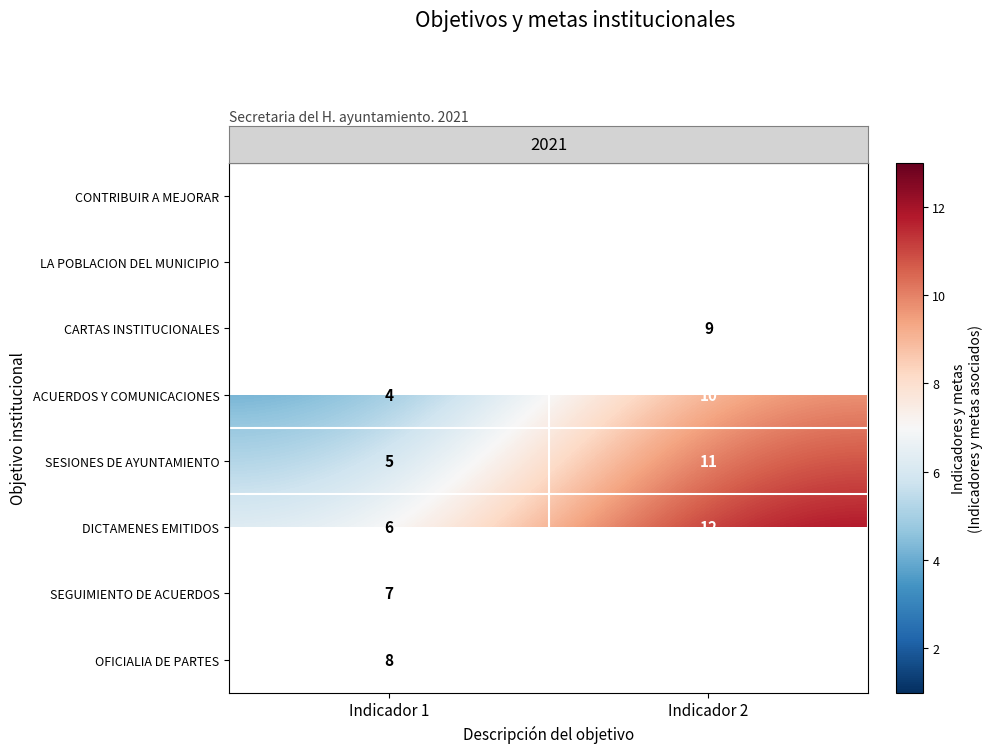

At which label does row_6 reach its minimum?

Indicador 1